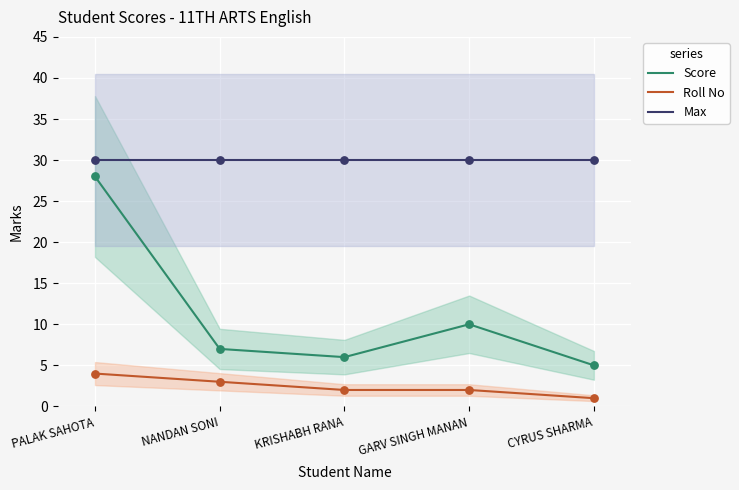

Which series reaches the maximum Y coordinate?

Max